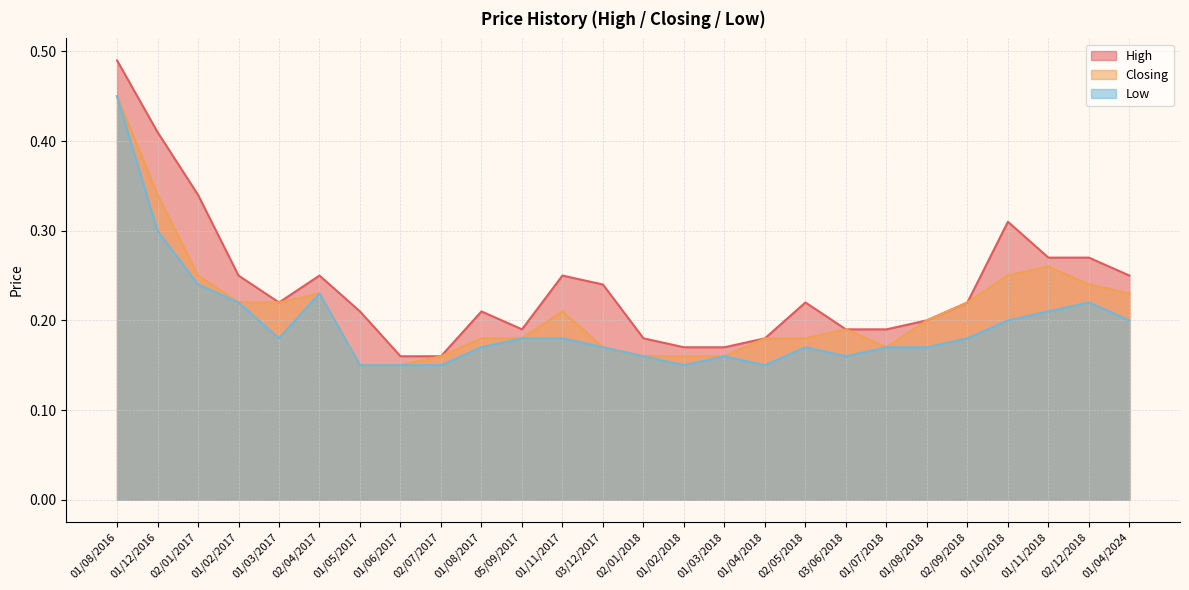

At which label does High reach its peak?

01/08/2016